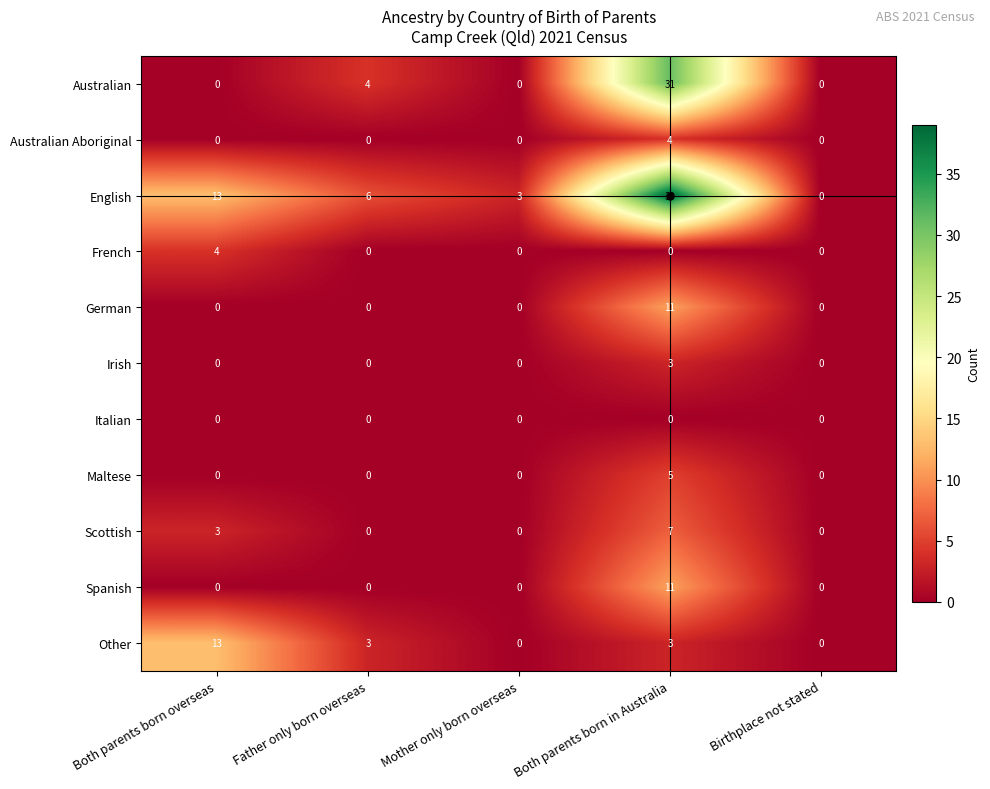

Which series has the largest total across all categories?

English